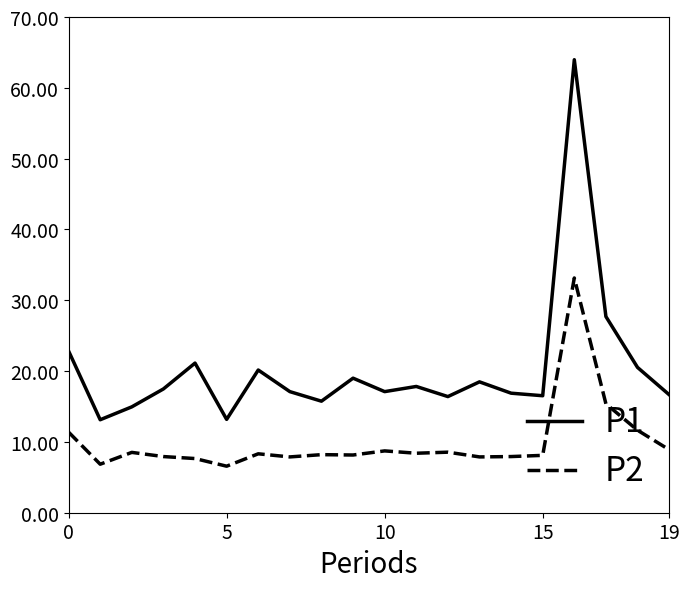

Which series has the largest range (max minus min)?

P1